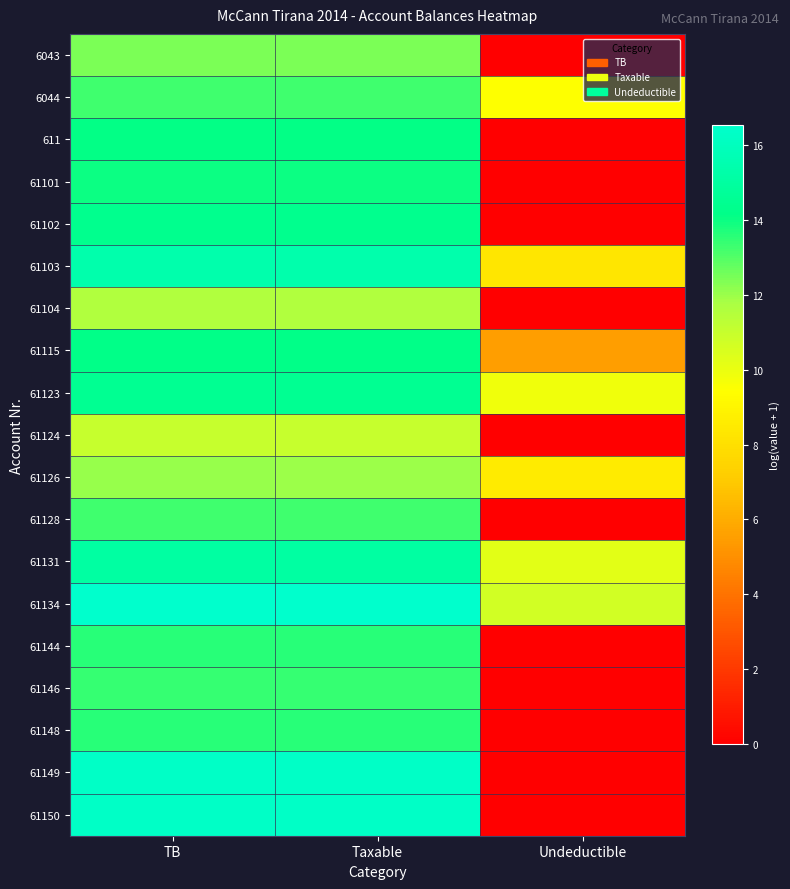

Reading left to right, transcribe all the data shown in this chart.

6043: TB=12.4	Taxable=12.4	Undeductible=0.0
6044: TB=13.3	Taxable=13.3	Undeductible=9.5
611: TB=14.1	Taxable=14.1	Undeductible=0.0
61101: TB=14.0	Taxable=14.0	Undeductible=0.0
61102: TB=14.4	Taxable=14.4	Undeductible=0.0
61103: TB=15.4	Taxable=15.4	Undeductible=8.3
61104: TB=11.6	Taxable=11.6	Undeductible=0.0
61115: TB=14.2	Taxable=14.2	Undeductible=5.5
61123: TB=14.5	Taxable=14.5	Undeductible=9.8
61124: TB=11.0	Taxable=11.0	Undeductible=0.0
61126: TB=12.0	Taxable=12.0	Undeductible=8.5
61128: TB=13.2	Taxable=13.2	Undeductible=0.0
61131: TB=15.1	Taxable=15.1	Undeductible=10.2
61134: TB=16.5	Taxable=16.5	Undeductible=10.7
61144: TB=13.6	Taxable=13.6	Undeductible=0.0
61146: TB=13.4	Taxable=13.4	Undeductible=0.0
61148: TB=13.6	Taxable=13.6	Undeductible=0.0
61149: TB=16.3	Taxable=16.3	Undeductible=0.0
61150: TB=16.3	Taxable=16.3	Undeductible=0.0